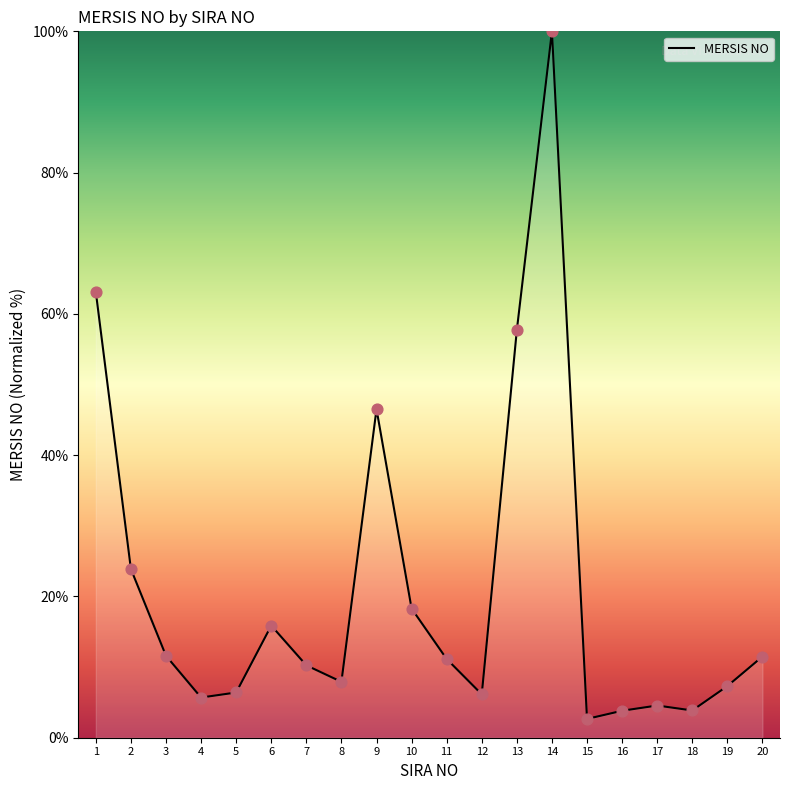

What is the change in value from 4 to 15?

-3.0